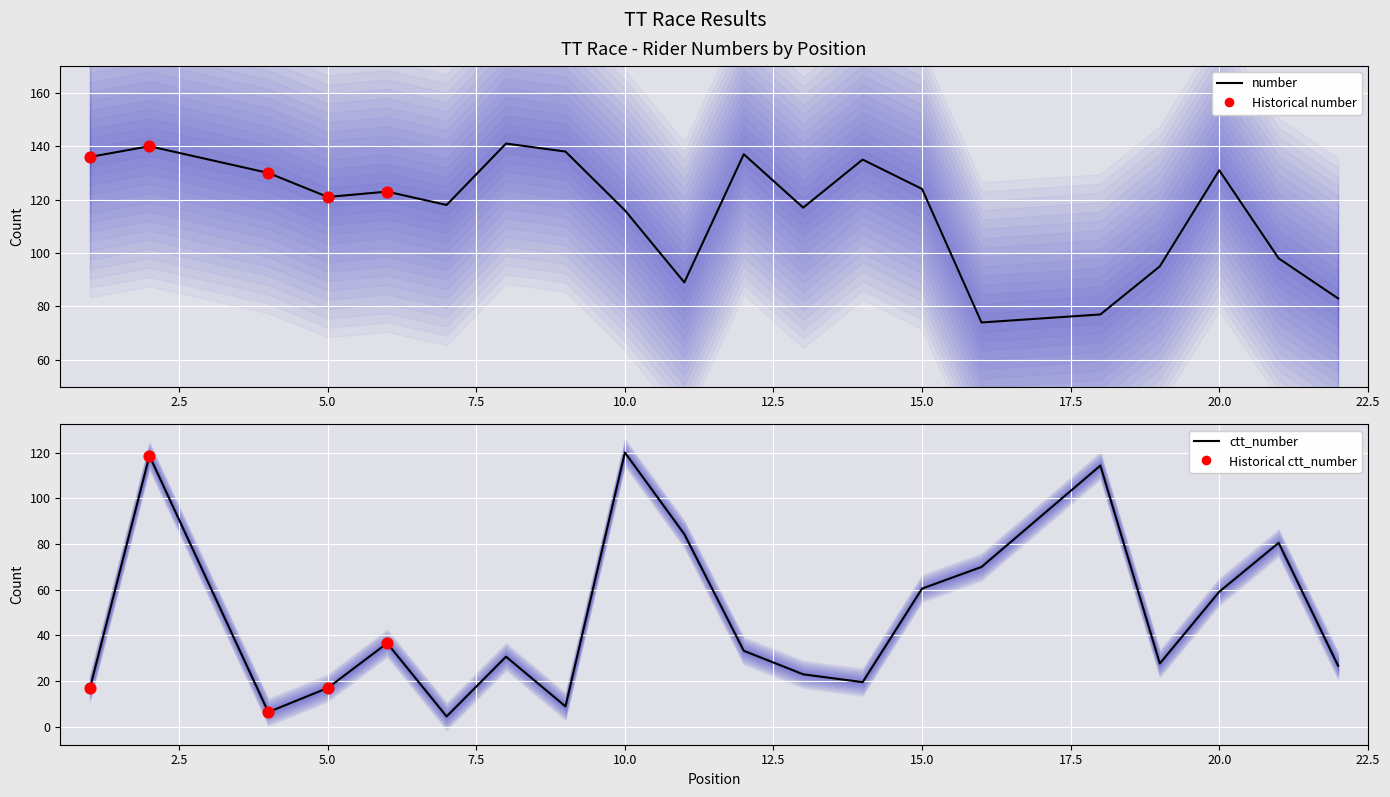

Which series contains the lowest Y value?

ctt_number